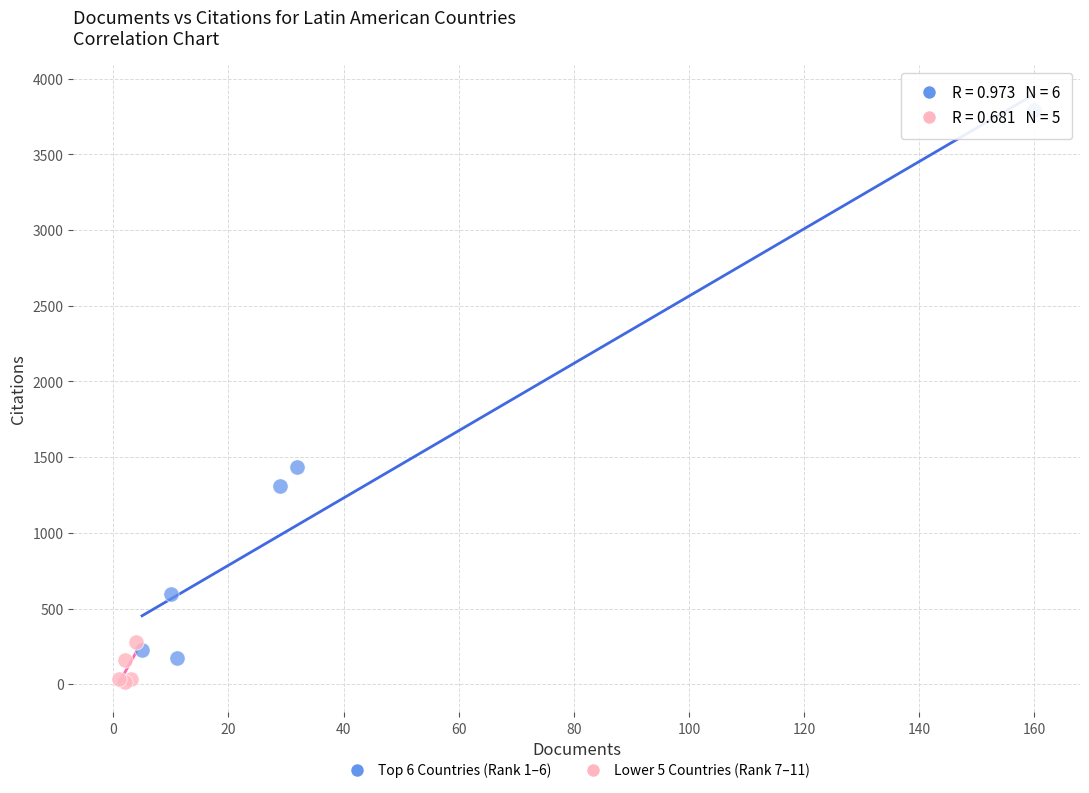

What are all the series names shown in the legend?

Top 6 Countries (Rank 1–6), Lower 5 Countries (Rank 7–11)